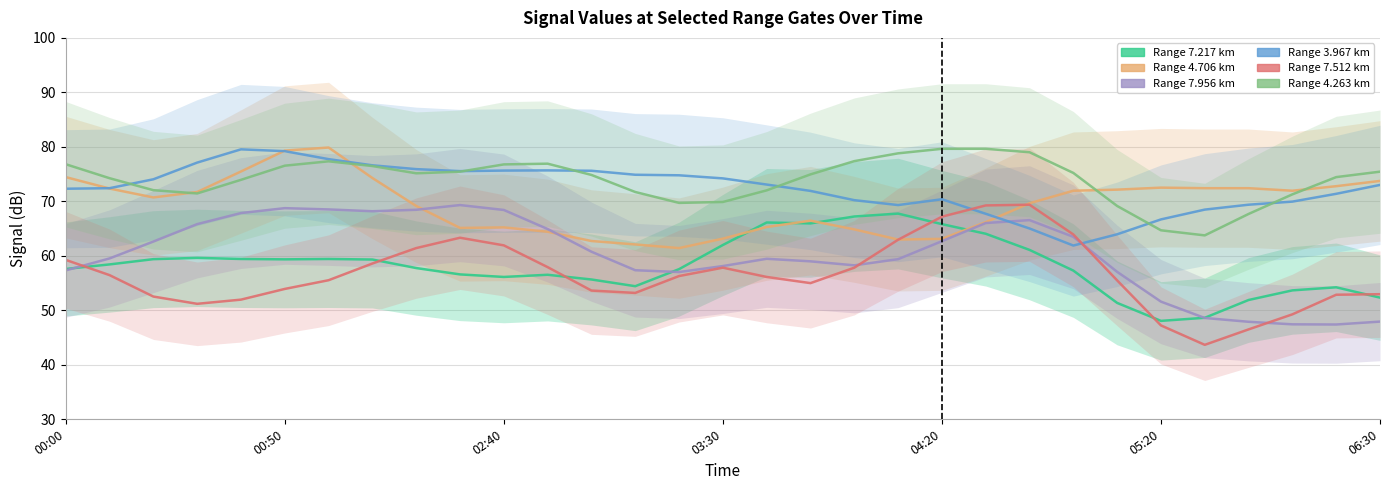

True or false: Range 7.956 km and Range 4.263 km intersect in this chart.

False